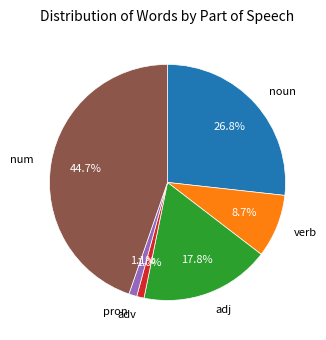

Does any single category account for the majority?

No